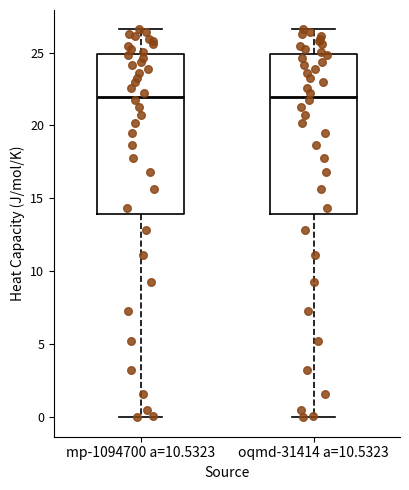

Reading left to right, read every box against the y-axis: the position of its median line, the range the box covers, and the ends of its whiskers. The values are not printed on the chart, so give them approximately, as read against the axis.

mp-1094700 a=10.5323: median 22.0, box 14.0 to 25.0, whiskers 0.0 to 26.5
oqmd-31414 a=10.5323: median 22.0, box 14.0 to 25.0, whiskers 0.0 to 26.5